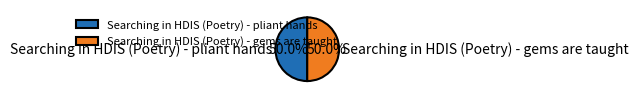

Is the sum of Searching in HDIS (Poetry) - gems are taught and Searching in HDIS (Poetry) - pliant hands greater than half?

Yes